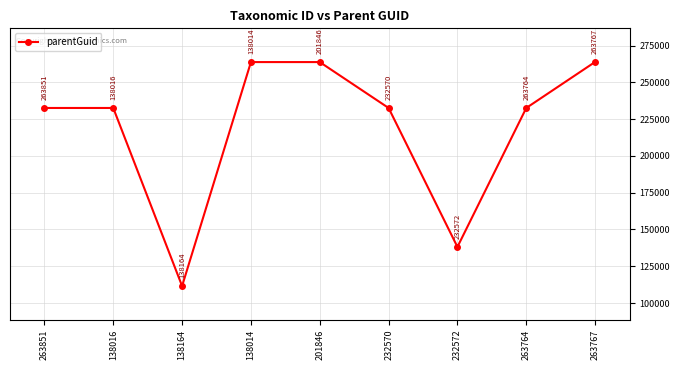

What value does the data have at 138014?

263764